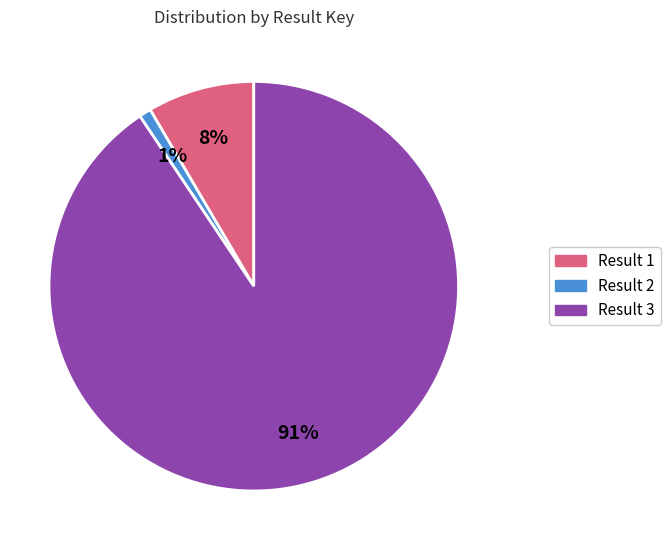

Is it true that Result 2 is 11% of the pie?

False